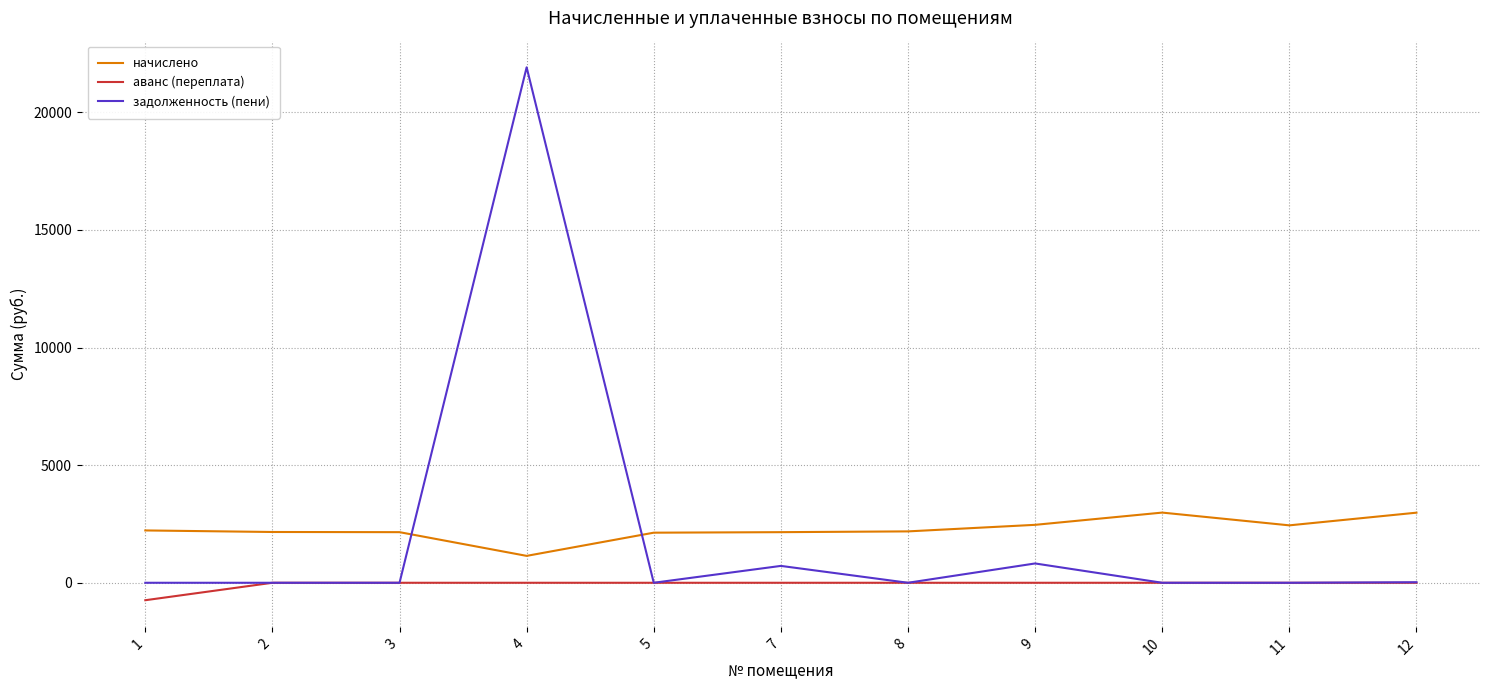

At how many categories does at least one series exceed 21722?

1